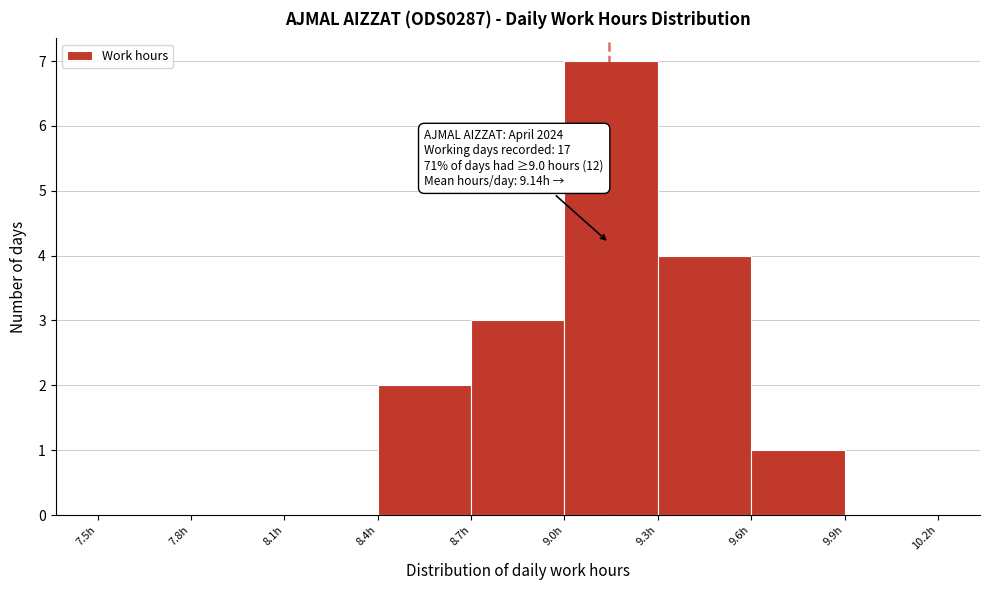

Which range on the x-axis has the tallest bar?

9.0 to 9.3